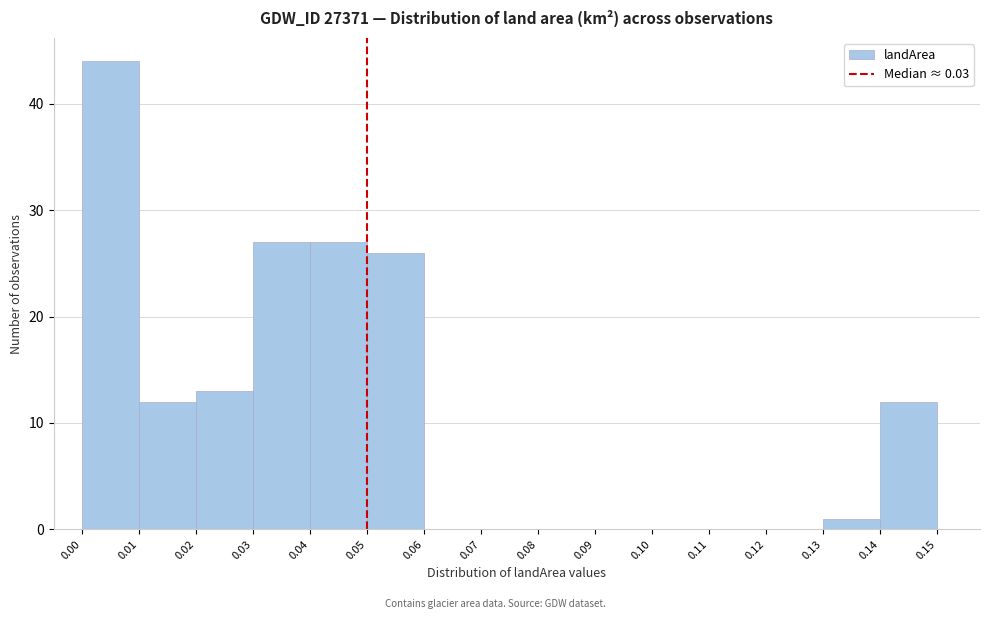

Which range on the x-axis has the tallest bar?

0.00 to 0.01